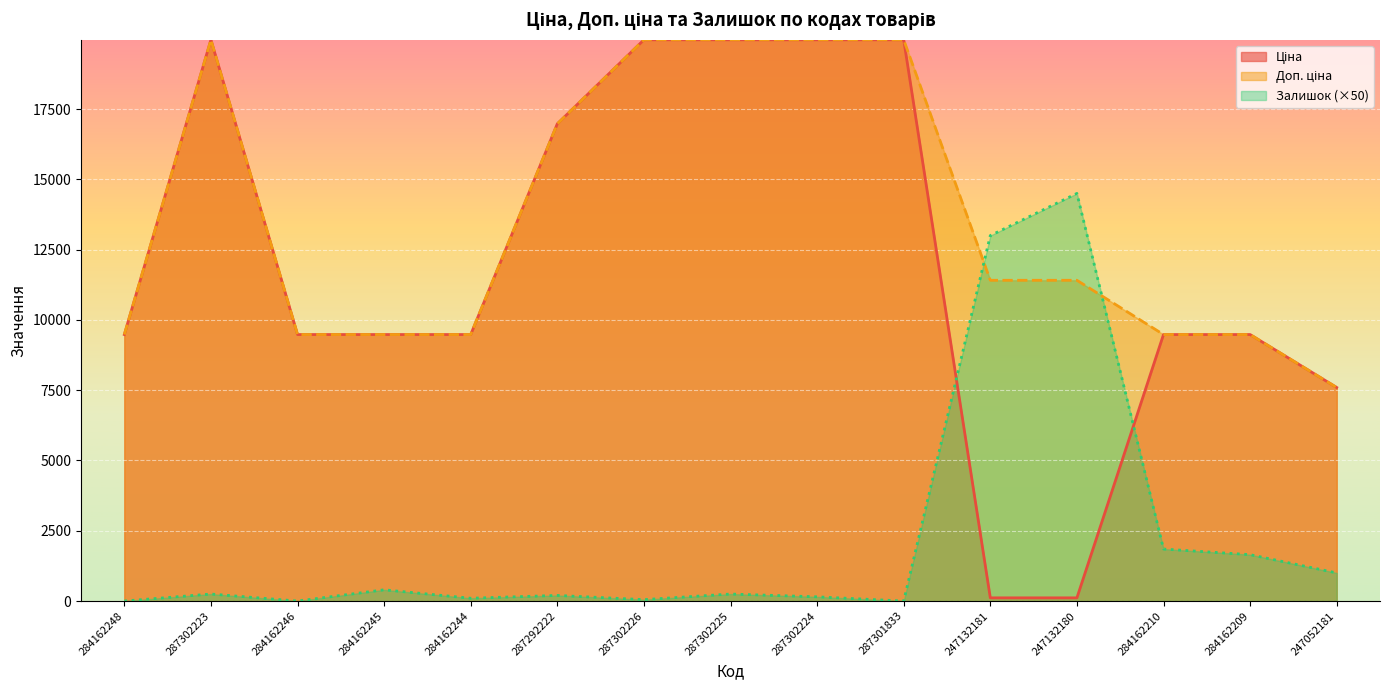

How many data points does each series have?

15